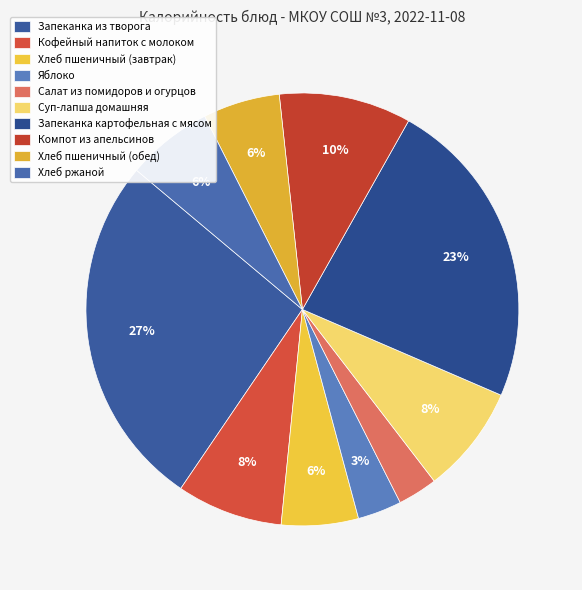

Between Хлеб пшеничный (обед) and Компот из апельсинов, which is larger?

Компот из апельсинов